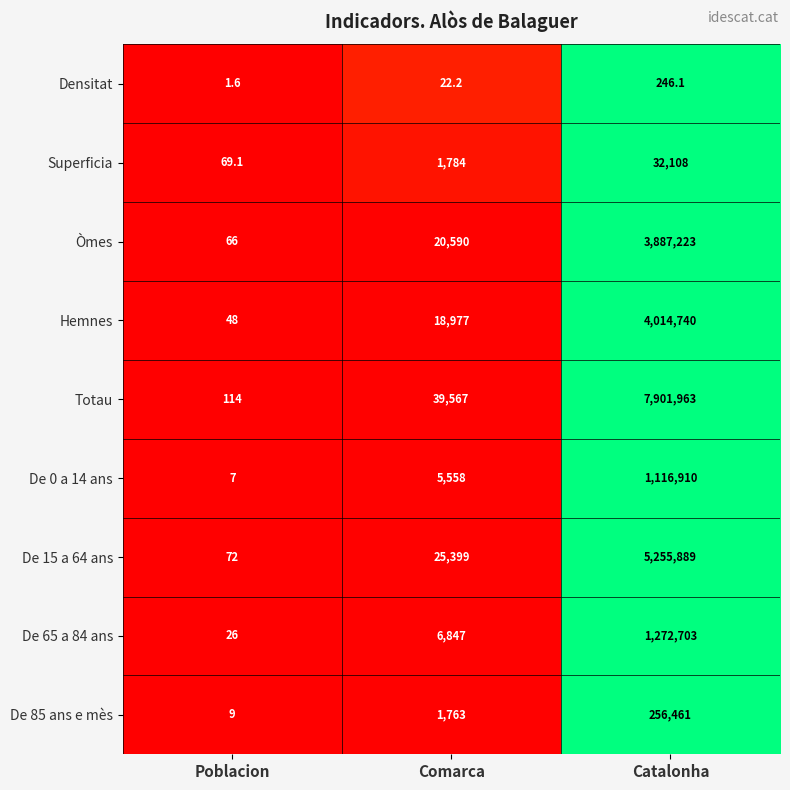

True or false: Totau has a value of 39567.0 at Comarca.

True